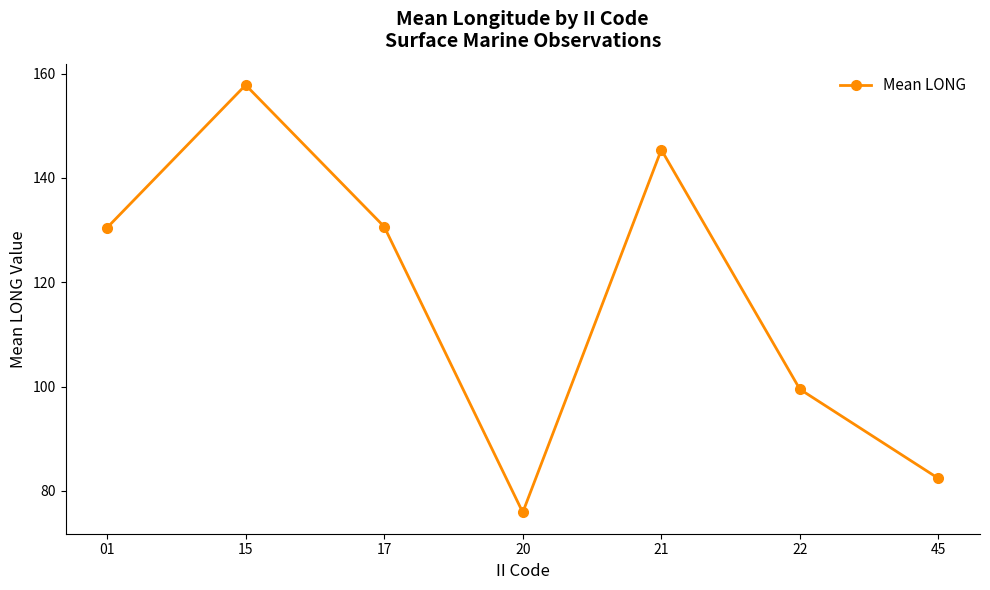

How many series are shown in this chart?

1